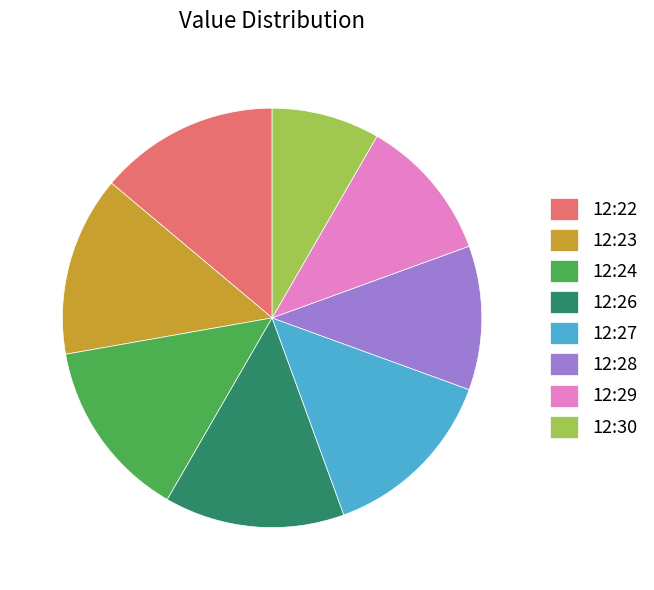

Is the sum of 12:23 and 12:22 greater than half?

No